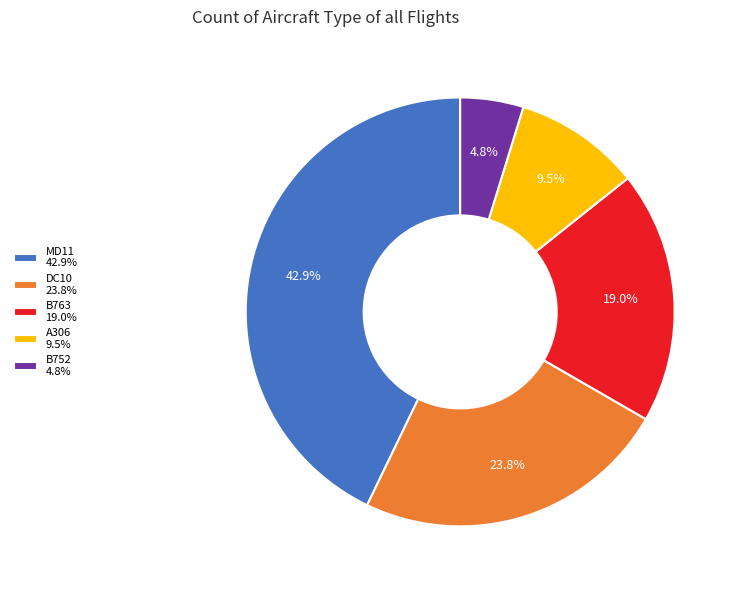

Which slice is the smallest?

B752